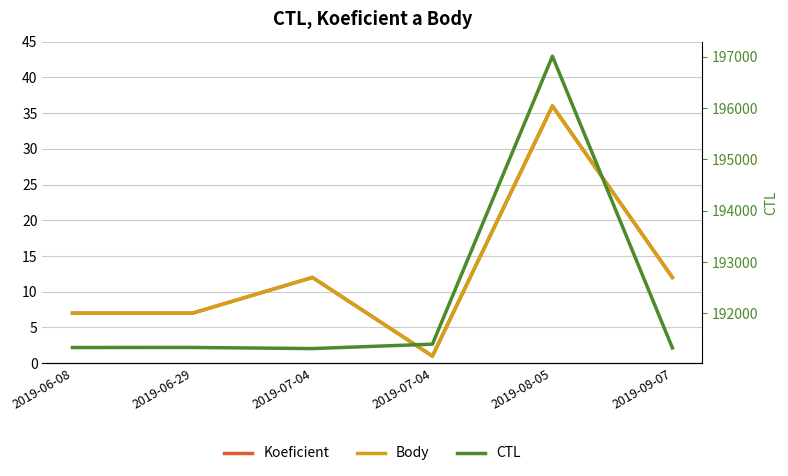

Where is the first local maximum for Body?

2019-07-04